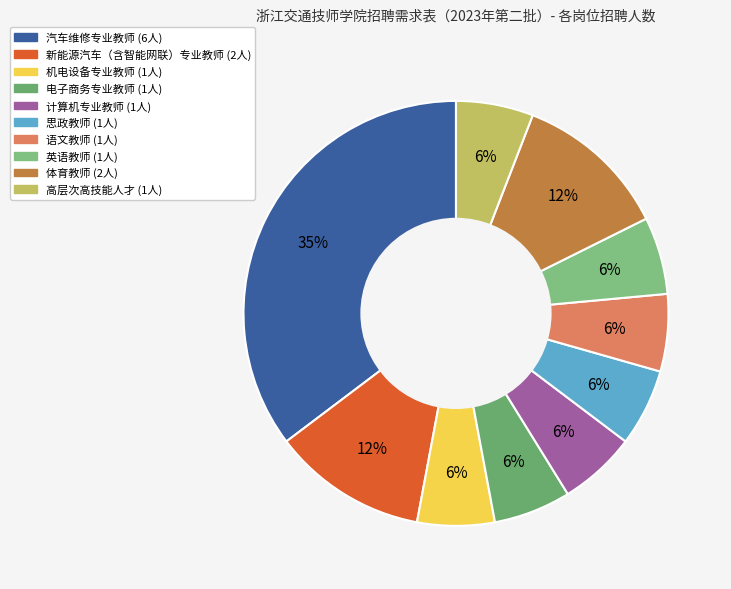

How many segments does this pie chart have?

10